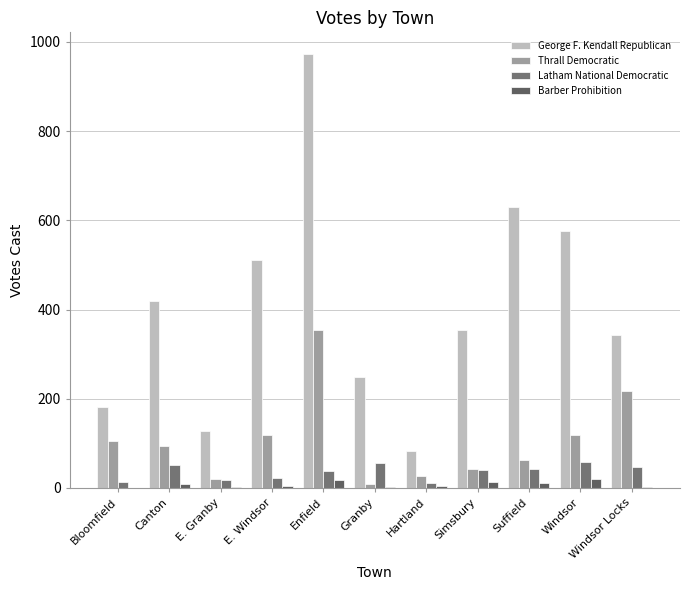

Which series changed the most between Hartland and Suffield?

George F. Kendall Republican